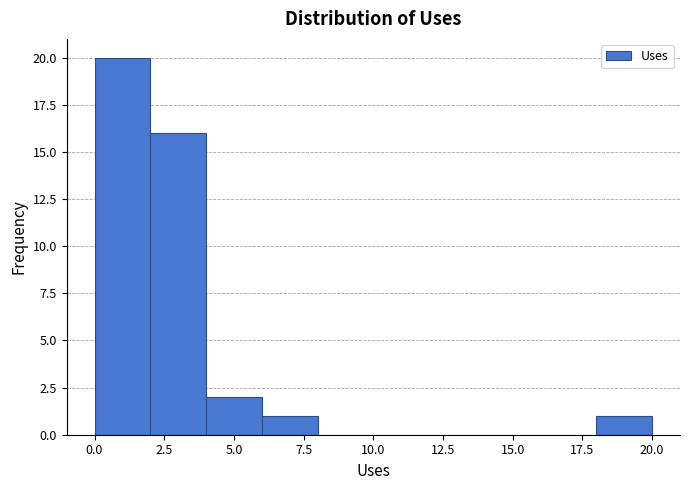

Over which range of the x-axis is the bar tallest?

0 to 2